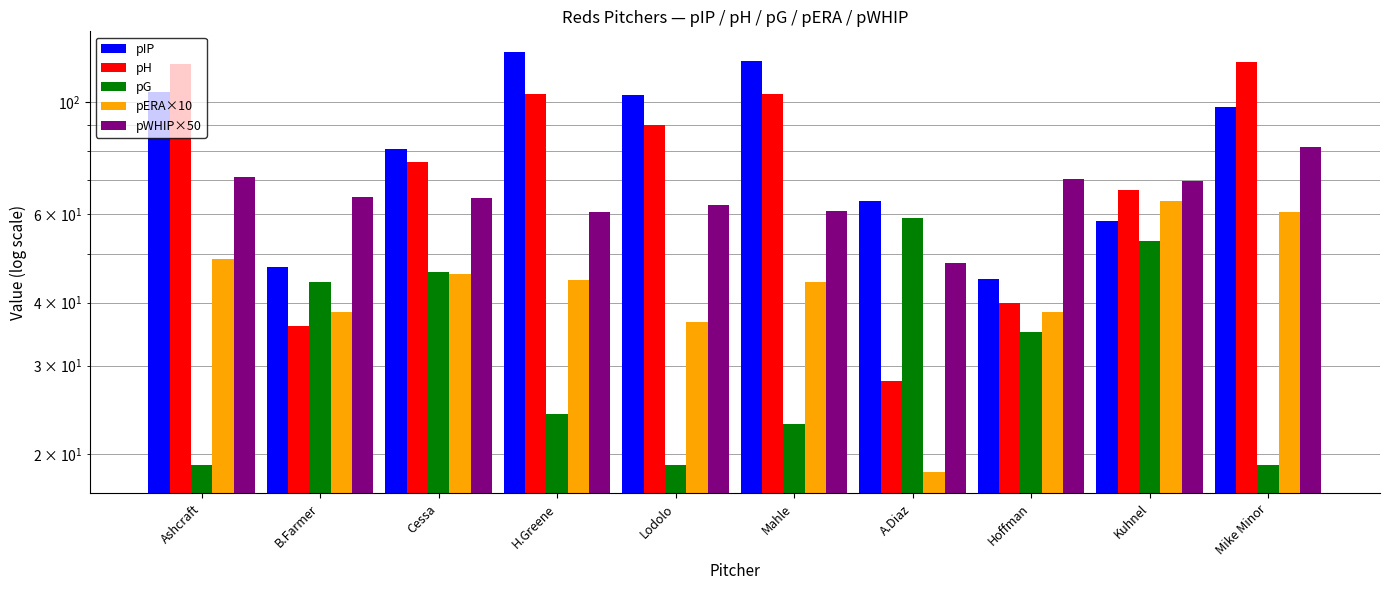

At which label is pH closest to 74?

Cessa